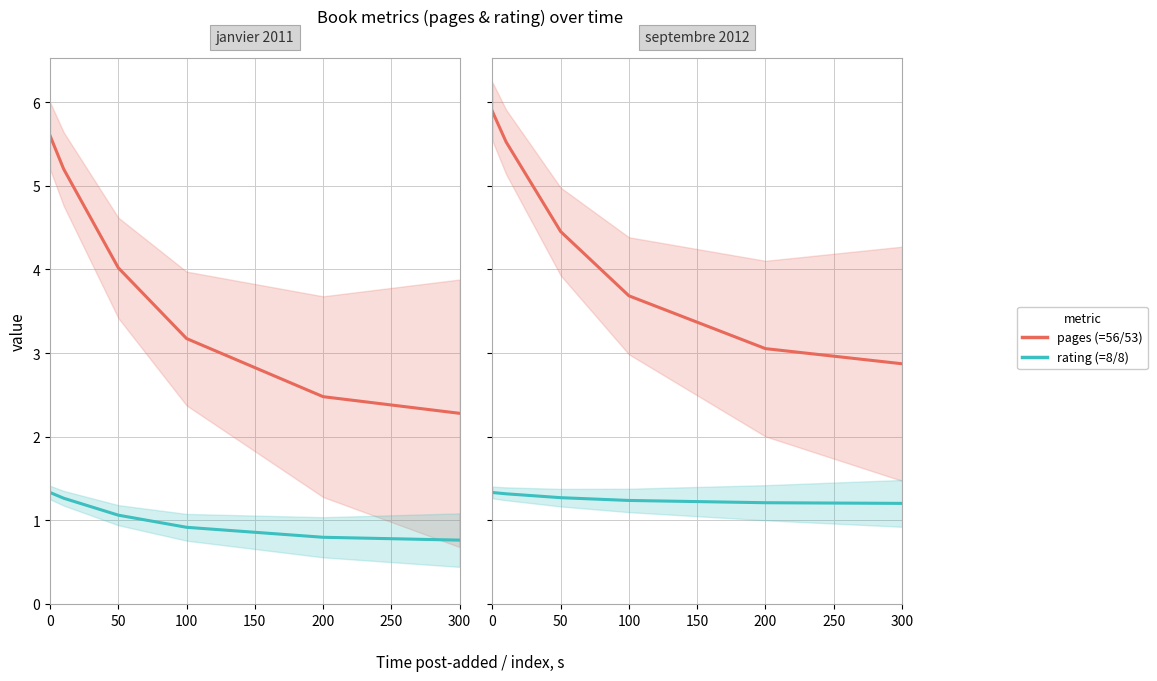

True or false: rating has a value of 2.4 at 0.

False